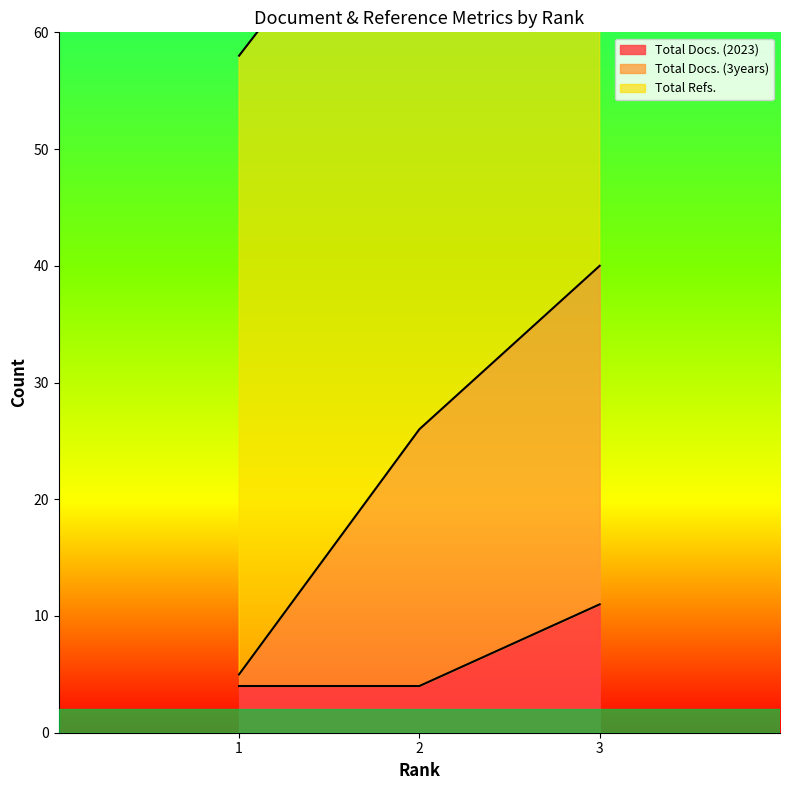

What is the total value across all series at 3?

51